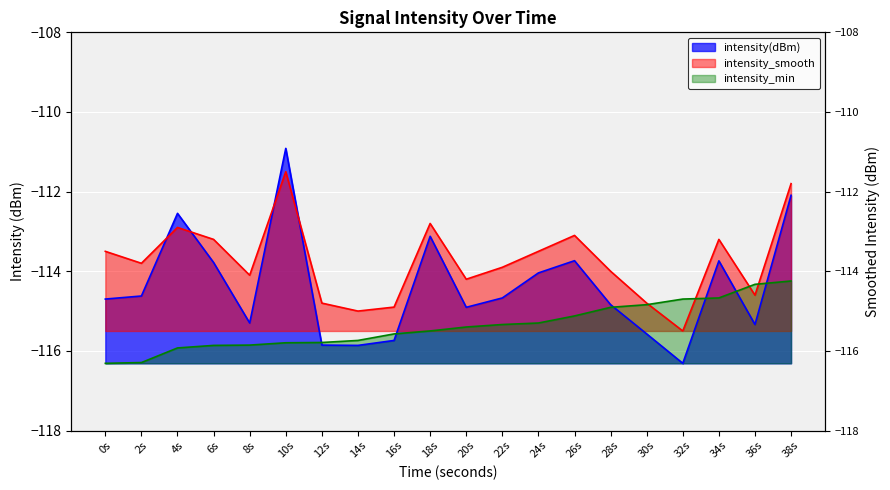

What is the difference between the intensity_min values at 2s and 16s?

0.7